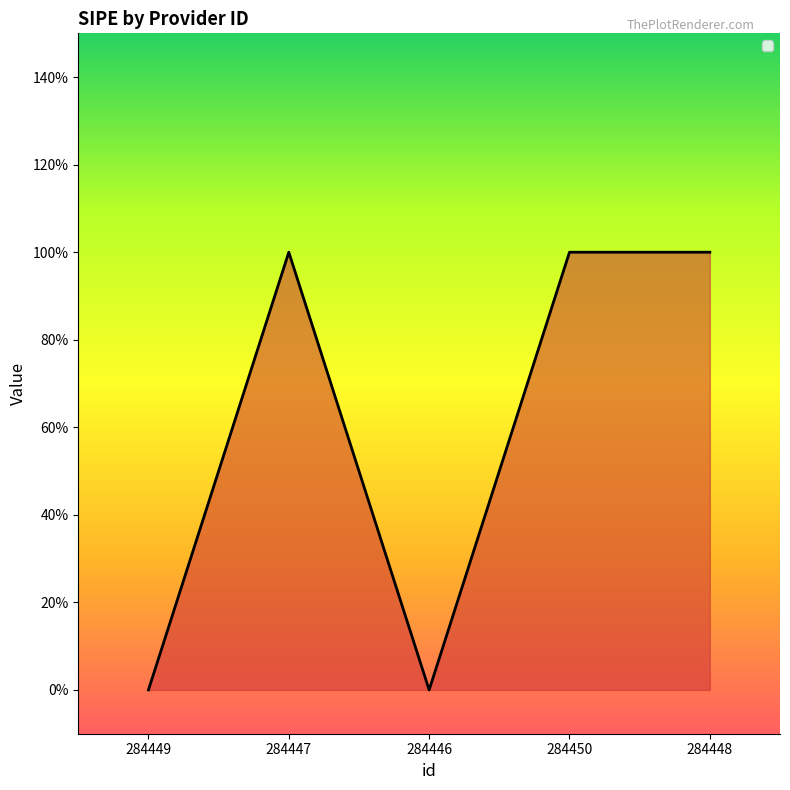

Does the chart have visible grid lines?

No